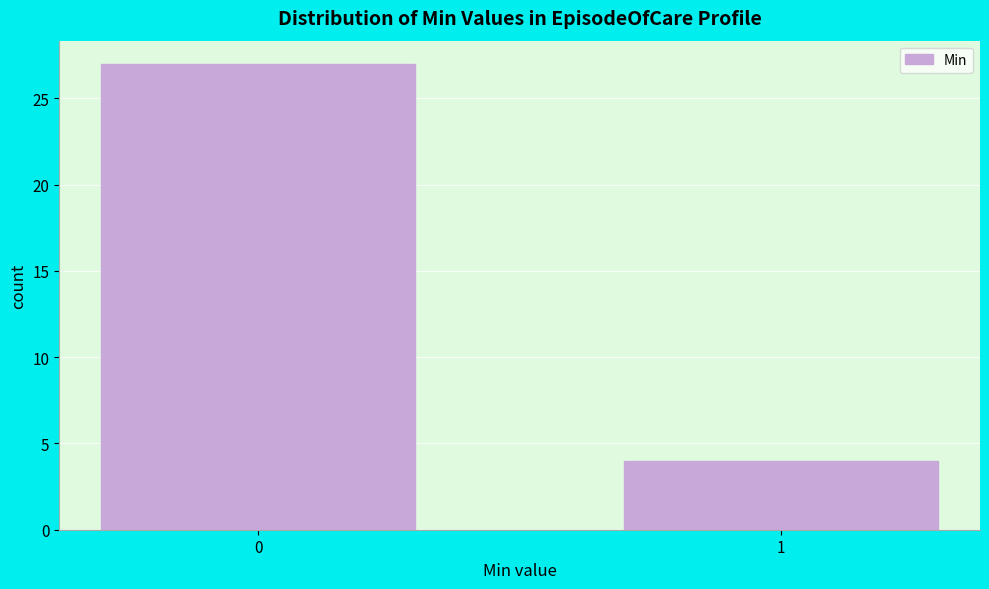

Reading left to right, list all the values displayed in this chart.

27	4